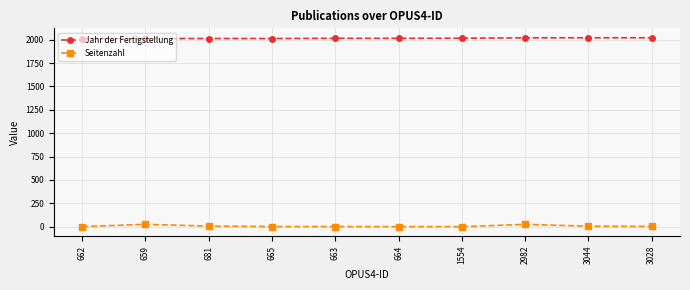

True or false: Seitenzahl and Jahr der Fertigstellung cross at least once.

False